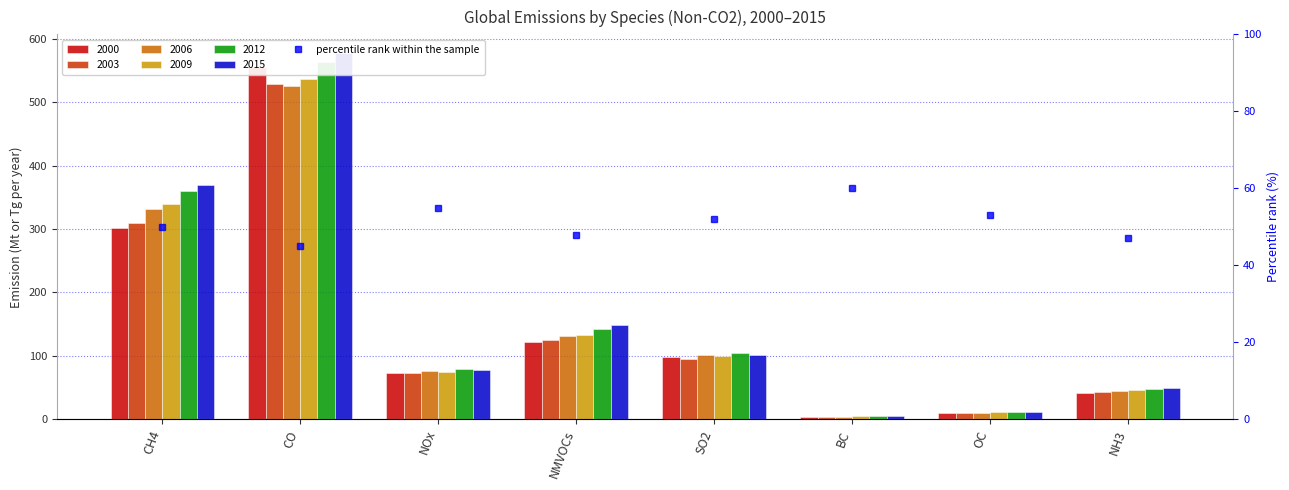

What is the label of the 3rd bar from the right?

BC